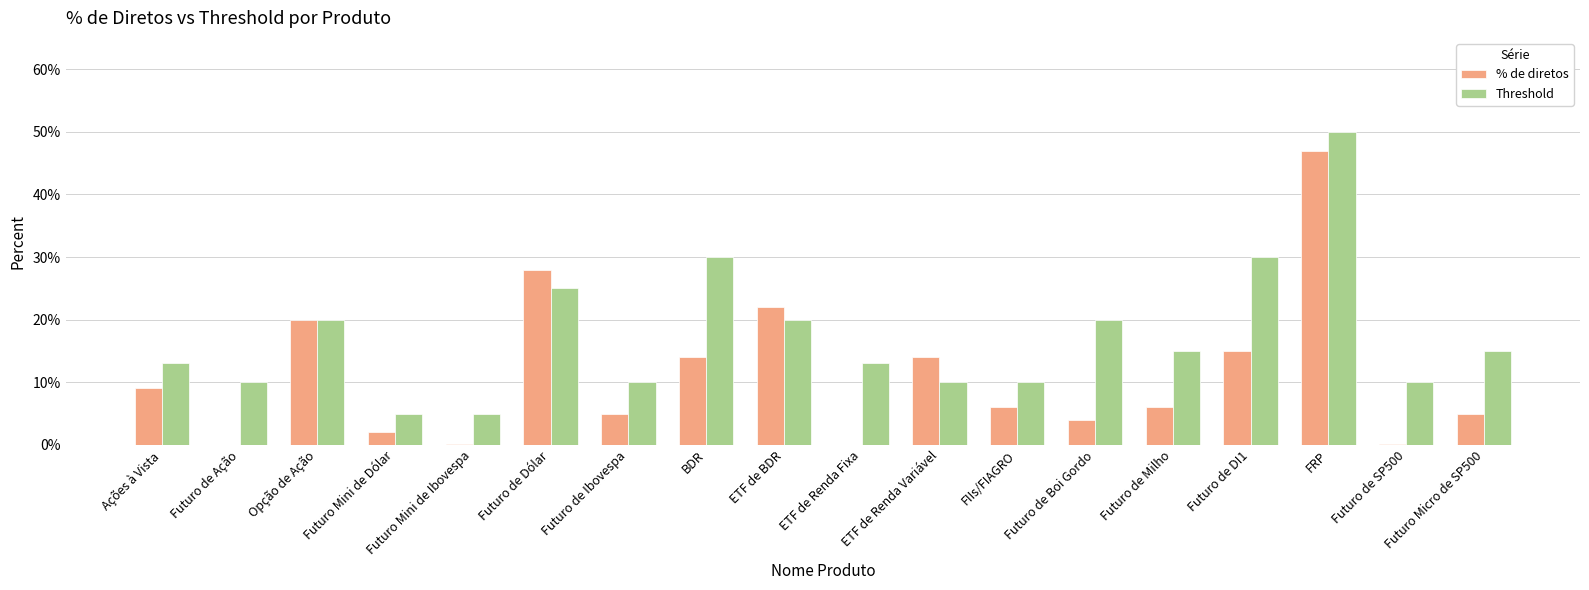

Reading right to left, extract all data points from this chart.

% de diretos: Futuro Micro de SP500=0.1	Futuro de SP500=0.0	FRP=0.5	Futuro de DI1=0.1	Futuro de Milho=0.1	Futuro de Boi Gordo=0.0	FIIs/FIAGRO=0.1	ETF de Renda Variável=0.1	ETF de Renda Fixa=0.0	ETF de BDR=0.2	BDR=0.1	Futuro de Ibovespa=0.1	Futuro de Dólar=0.3	Futuro Mini de Ibovespa=0.0	Futuro Mini de Dólar=0.0	Opção de Ação=0.2	Futuro de Ação=0.0	Ações à Vista=0.1
Threshold: Futuro Micro de SP500=0.1	Futuro de SP500=0.1	FRP=0.5	Futuro de DI1=0.3	Futuro de Milho=0.1	Futuro de Boi Gordo=0.2	FIIs/FIAGRO=0.1	ETF de Renda Variável=0.1	ETF de Renda Fixa=0.1	ETF de BDR=0.2	BDR=0.3	Futuro de Ibovespa=0.1	Futuro de Dólar=0.2	Futuro Mini de Ibovespa=0.1	Futuro Mini de Dólar=0.1	Opção de Ação=0.2	Futuro de Ação=0.1	Ações à Vista=0.1